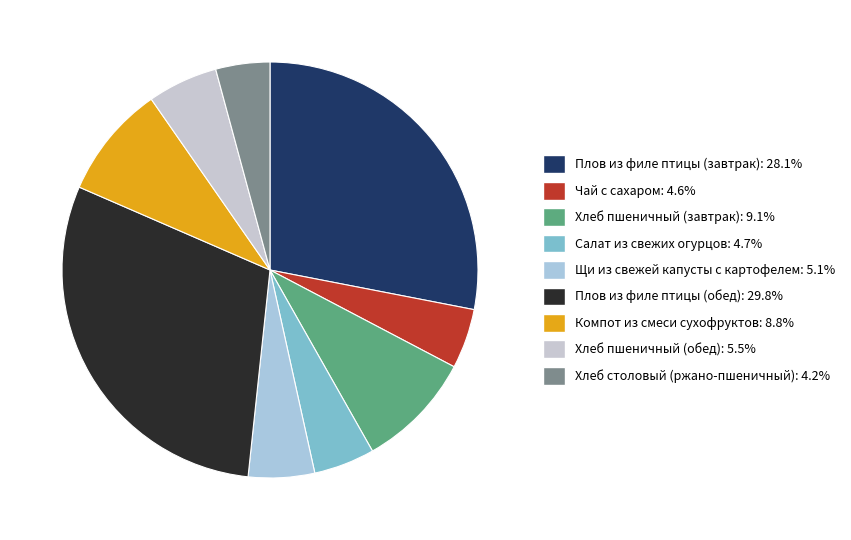

How many segments does this pie chart have?

9